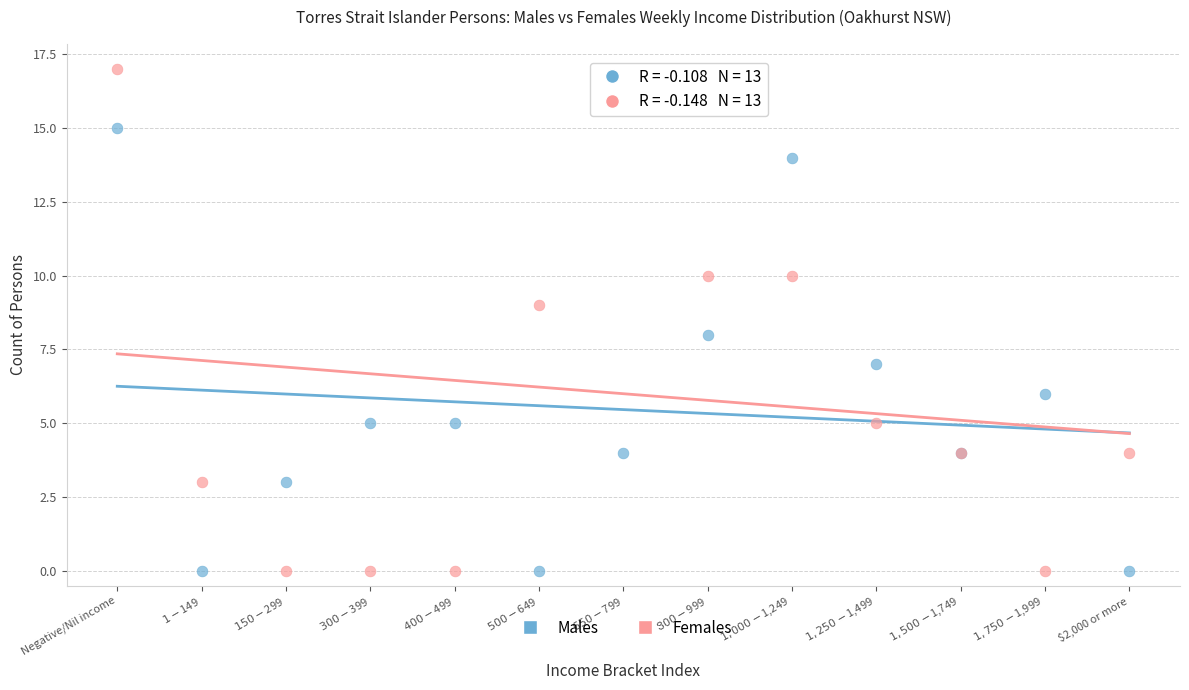

What are all the series names shown in the legend?

Males, Females